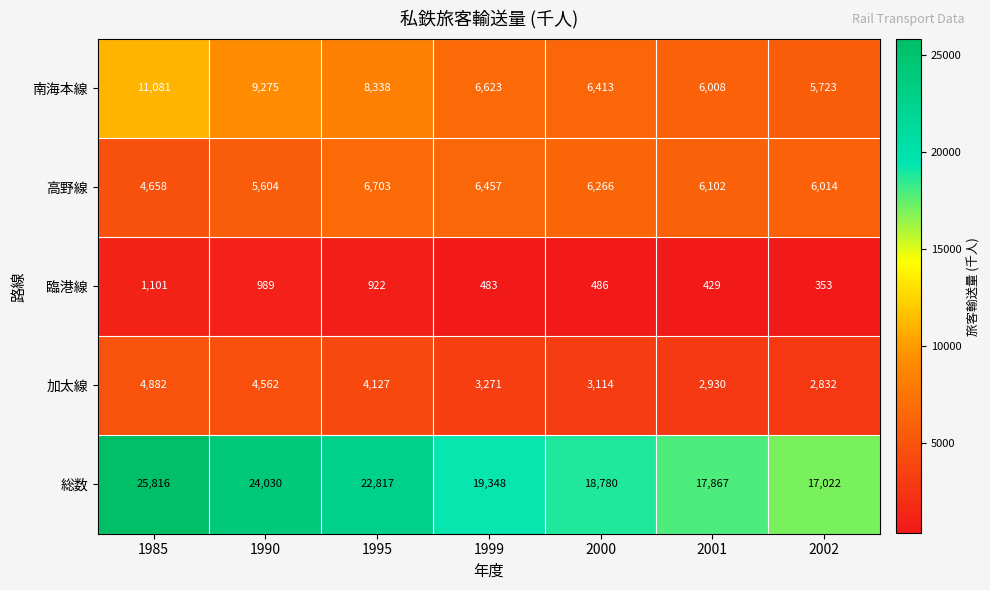

What is the sum of all 加太線 values?

25718